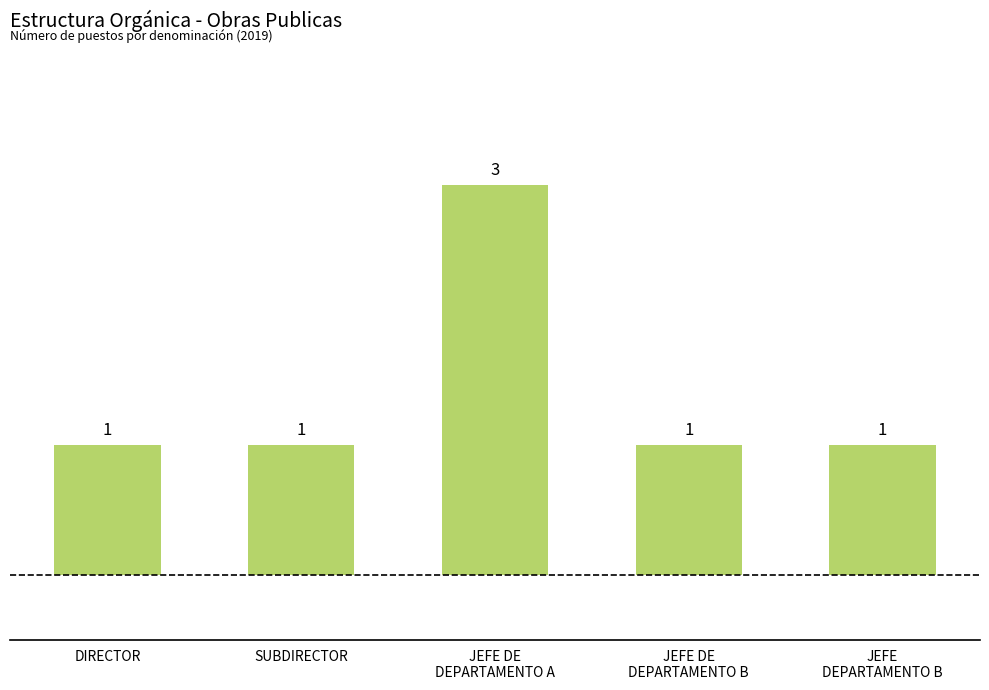

True or false: the data shows 0 at DIRECTOR.

False